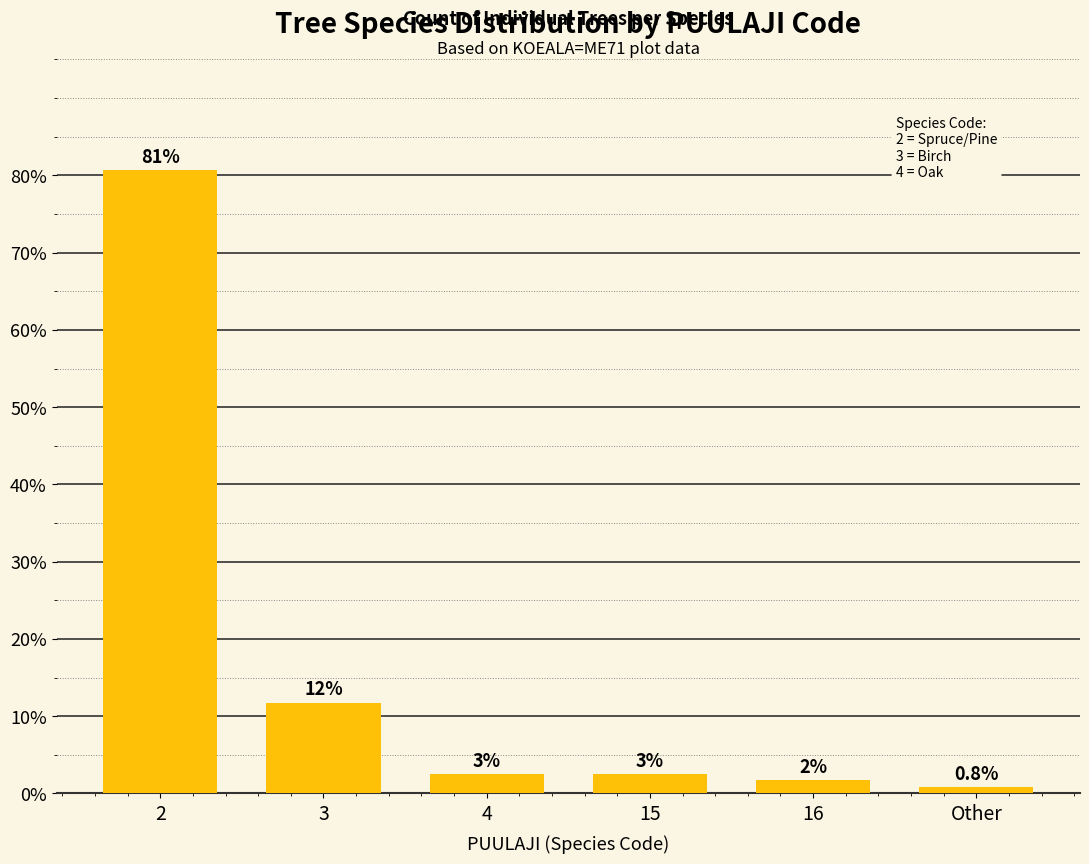

List the labels in order of value, smallest first.

Other, 16, 4, 15, 3, 2